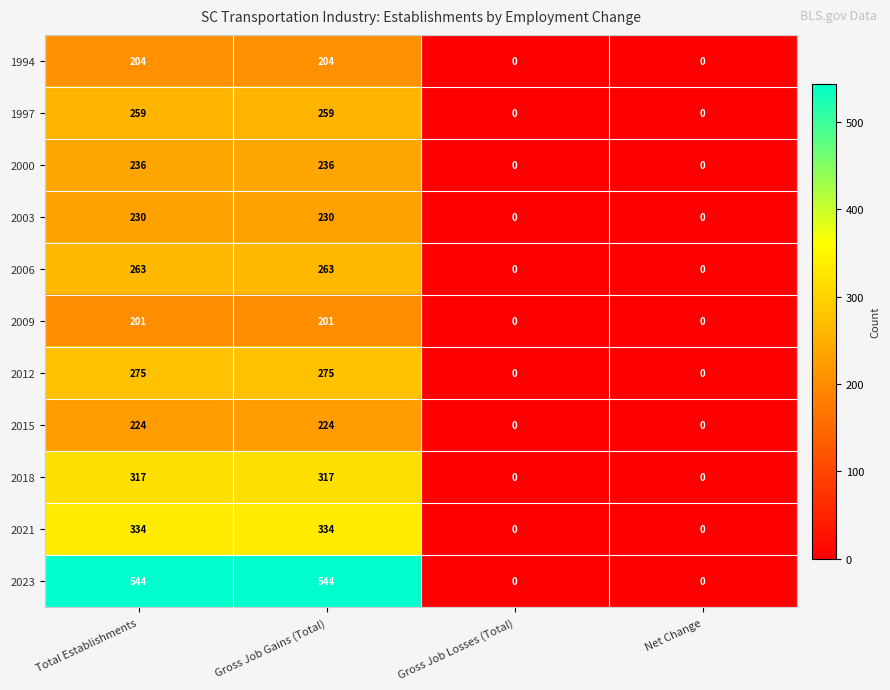

The value of 2015 at Total Establishments is 314. True or false?

False